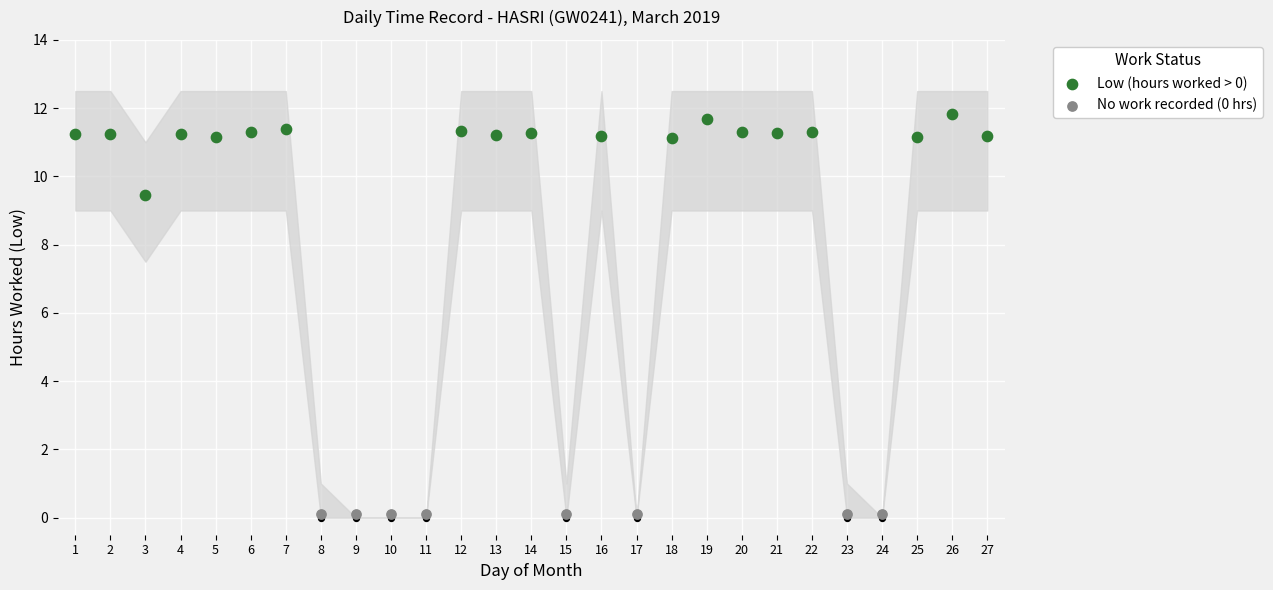

At how many categories does at least one series exceed 10?

18